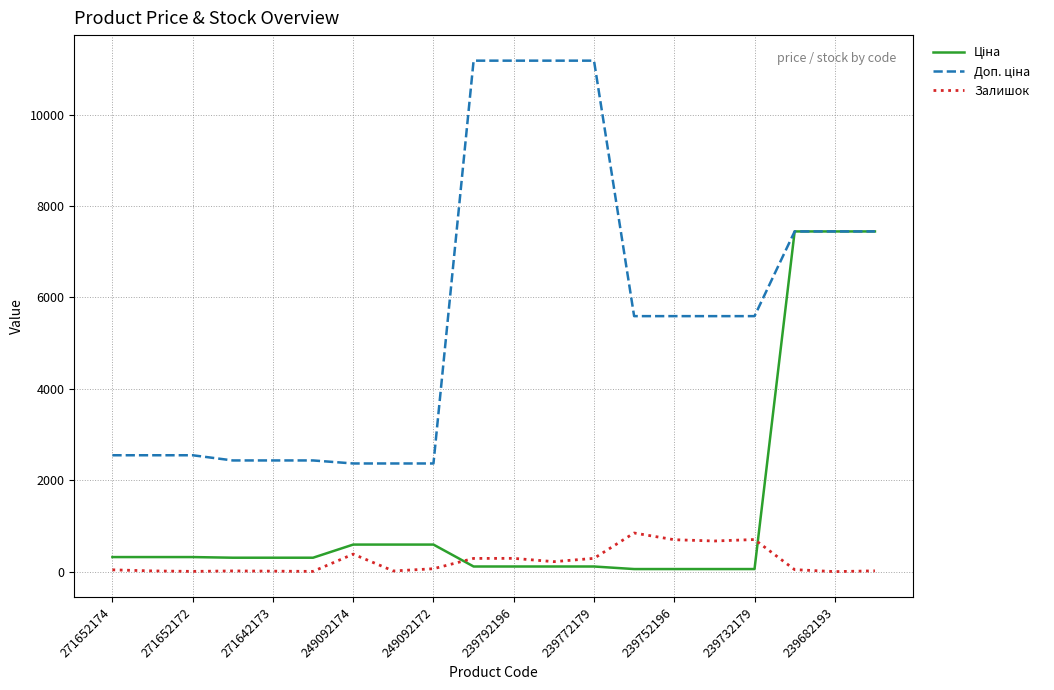

What is the maximum value shown in the chart?

11182.0